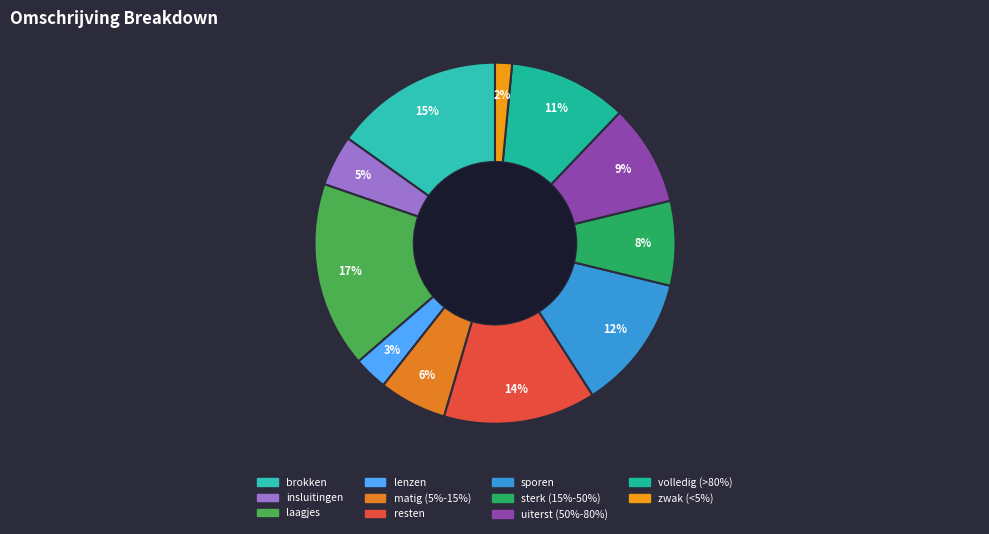

Which slice is the smallest?

zwak (<5%)